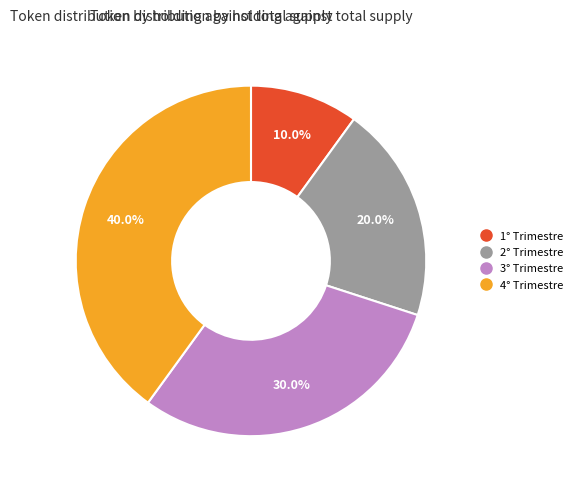

What is the total percentage of 3° Trimestre and 2° Trimestre?

50.0%